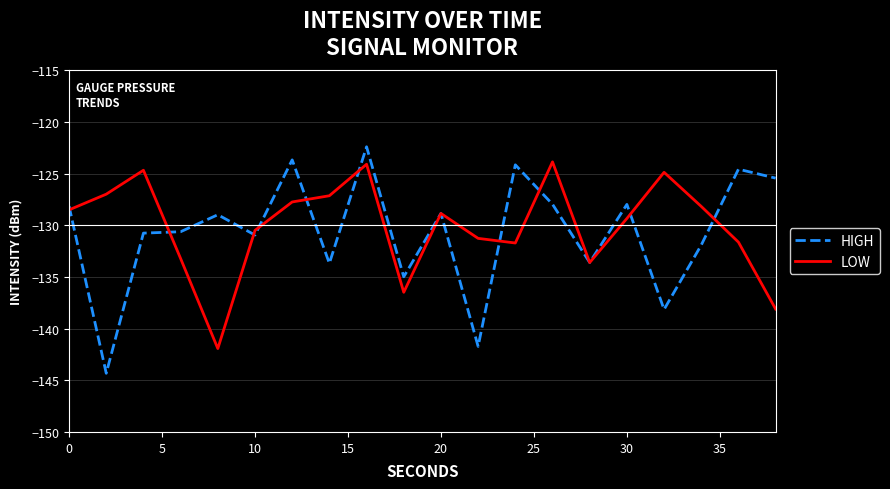

What are all the series names shown in the legend?

HIGH, LOW